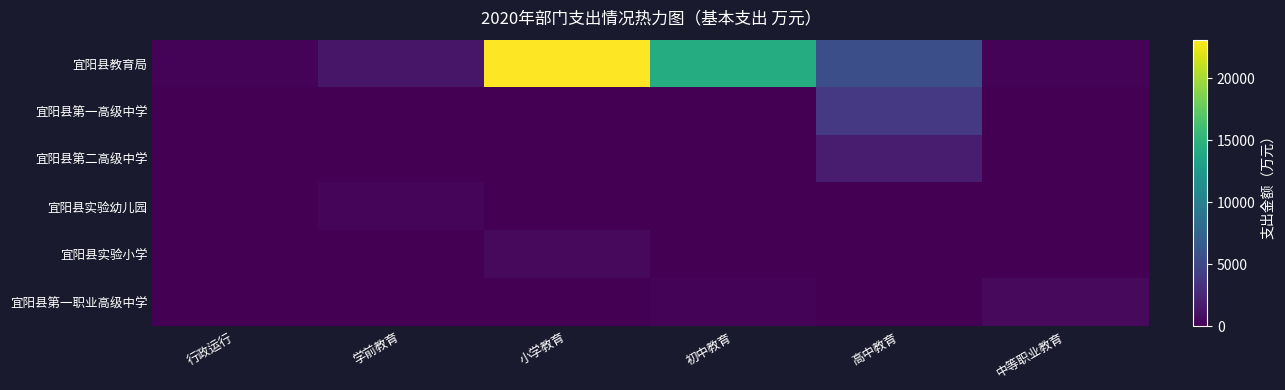

At 小学教育, list the series in order from smallest to largest.

宜阳县第一高级中学, 宜阳县第二高级中学, 宜阳县实验幼儿园, 宜阳县第一职业高级中学, 宜阳县实验小学, 宜阳县教育局